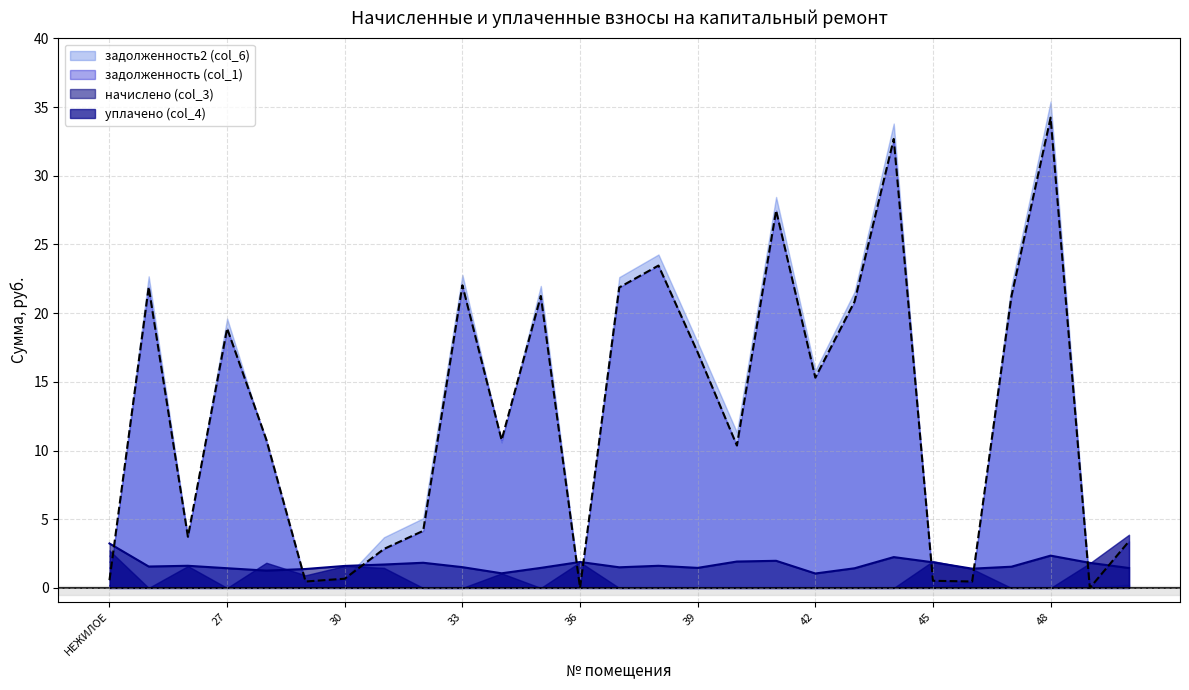

What is the spread (max minus min) of values at 48?

35.4